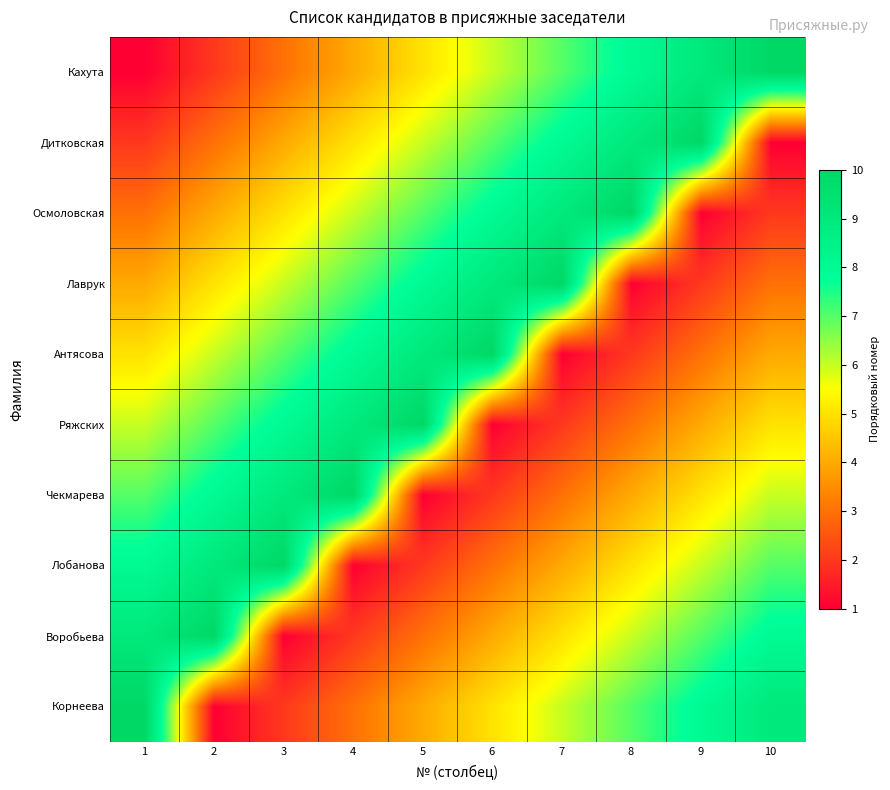

What is the total value across all series at 2?

55